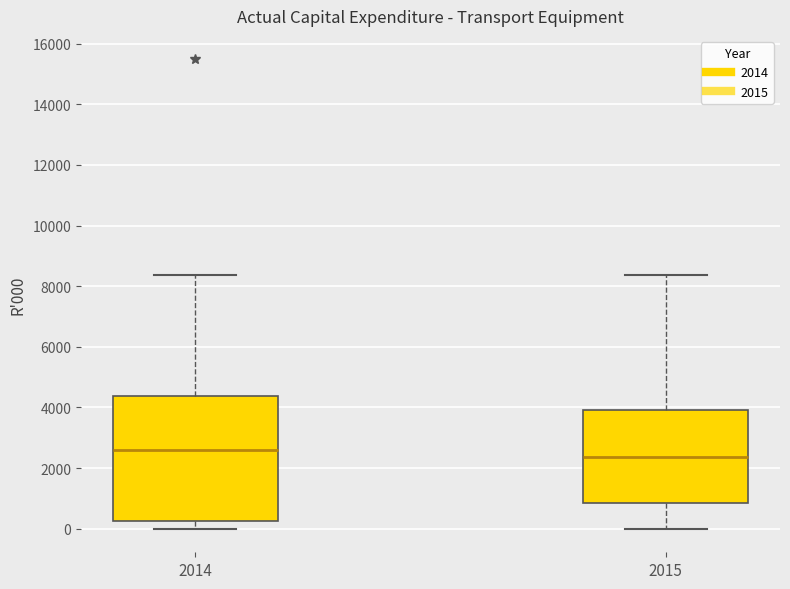

Which box has the highest median line?

2014